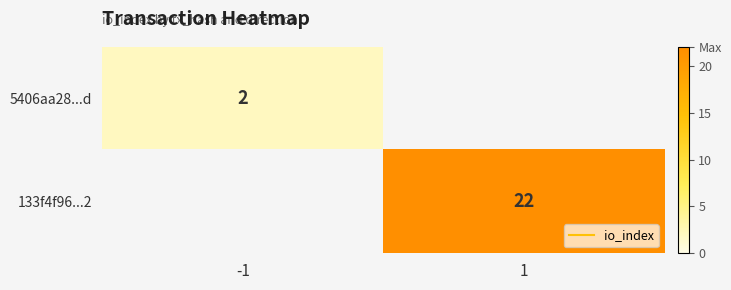

Which category has the highest value across all series?

1